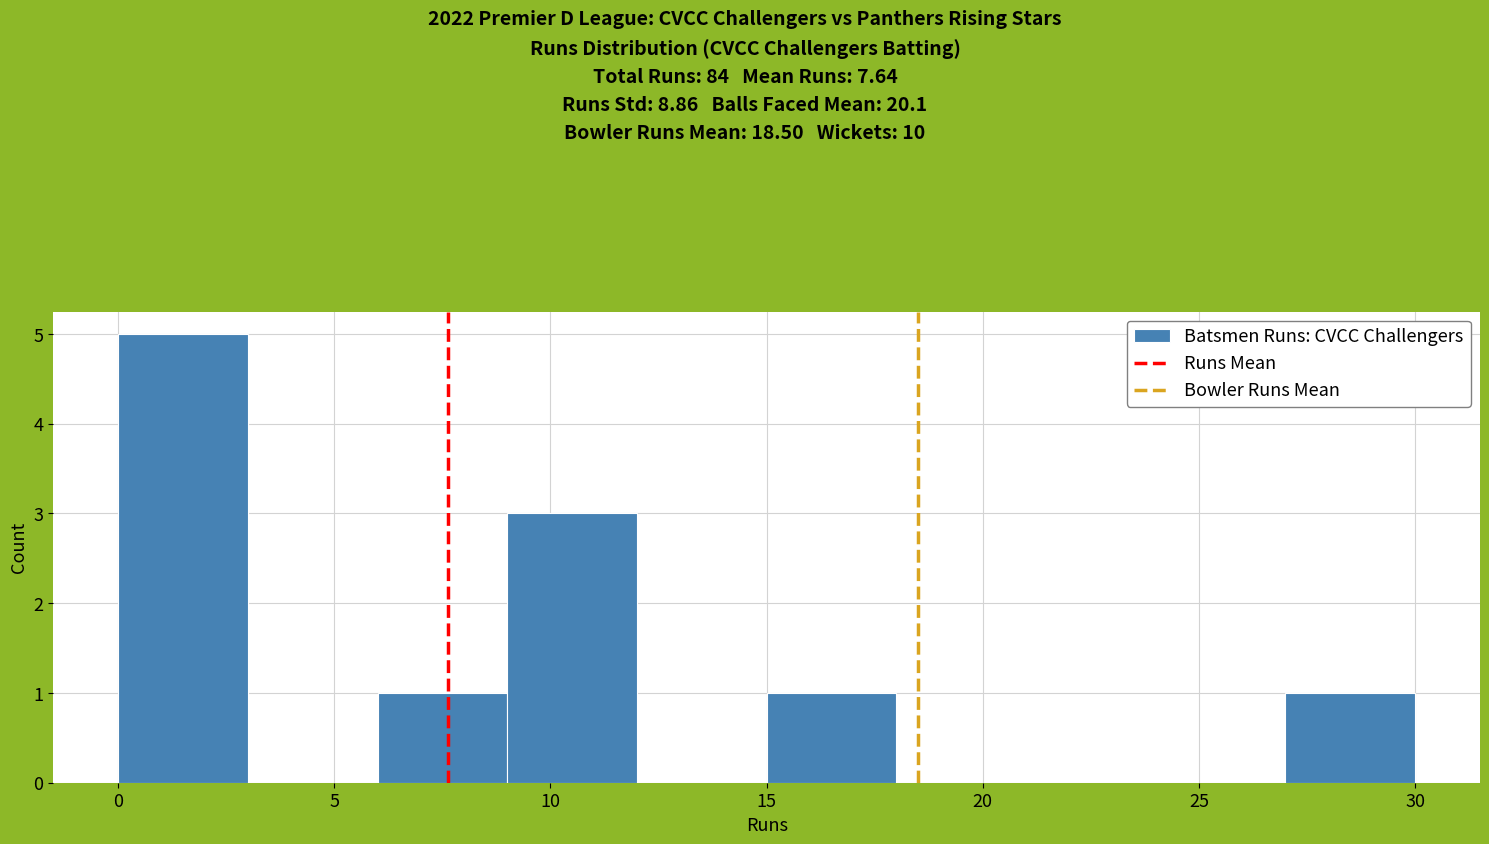

How tall is the bar that spans 15 to 18 on the x-axis? The values are not printed on the chart, so give them approximately, as read against the axis.

1